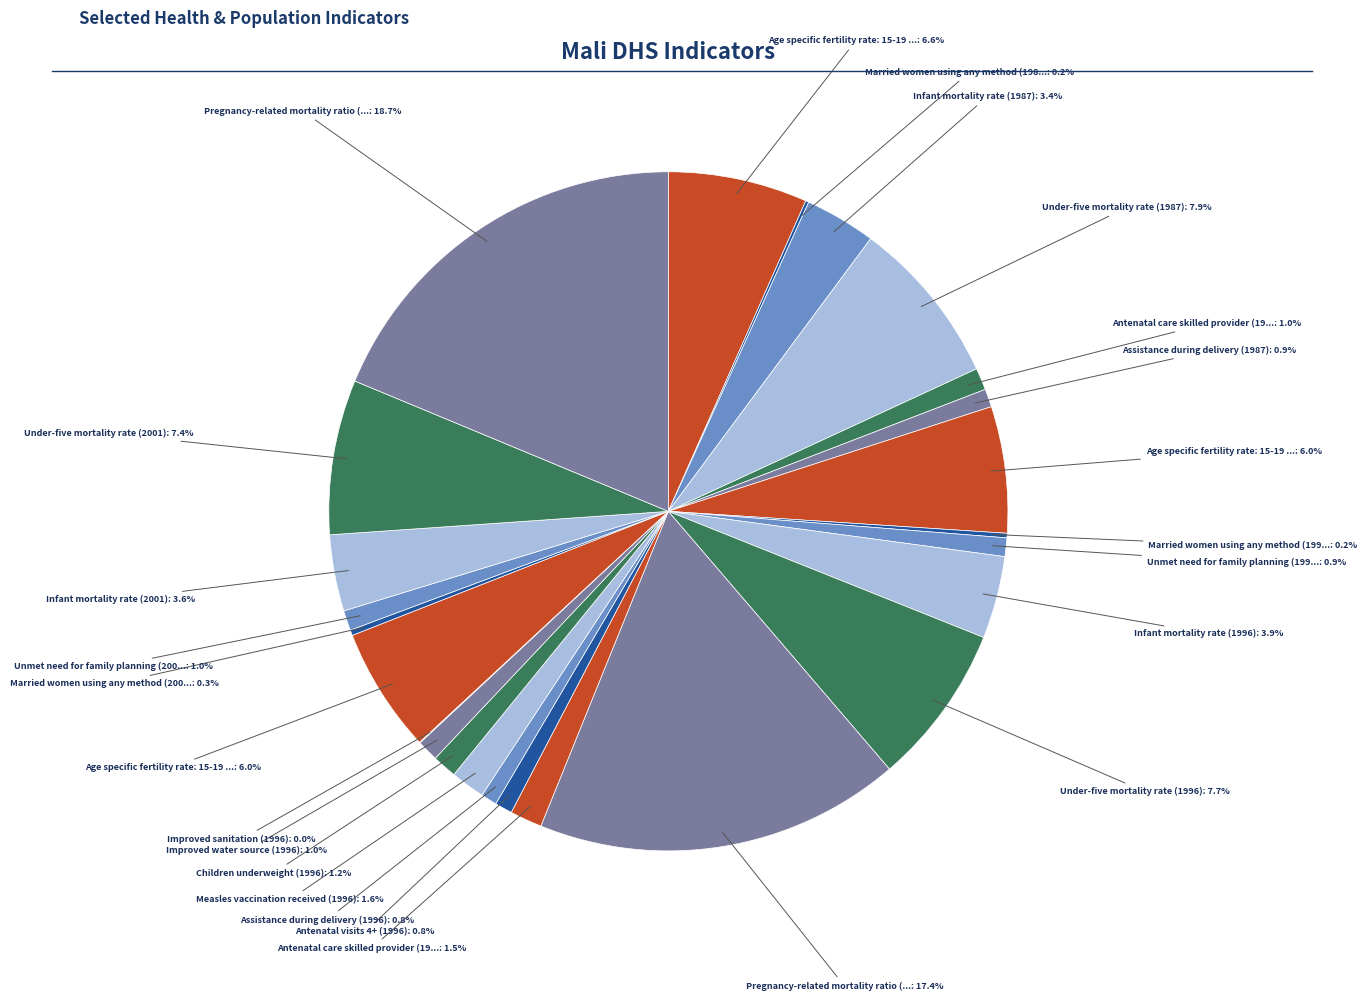

To the nearest percent, what is the difference between the largest and smallest slice percentages?

19%